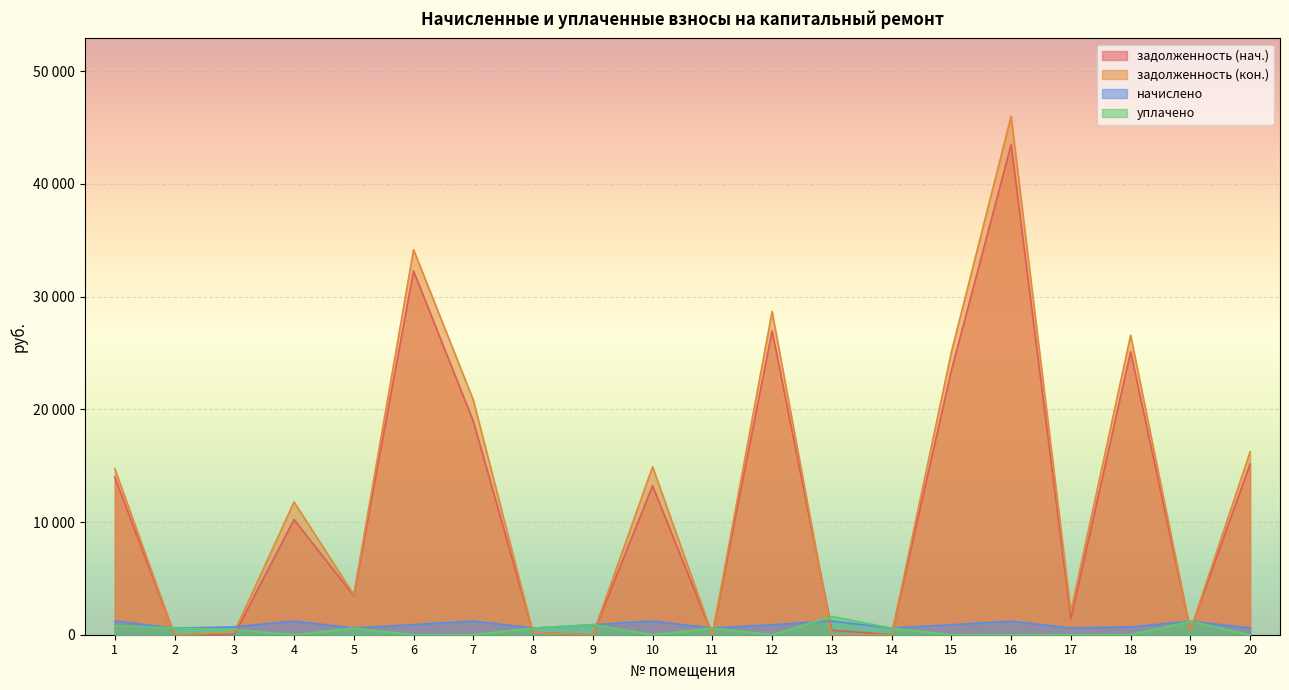

The задолженность (нач.) series shows 102.1 at 13. True or false?

False